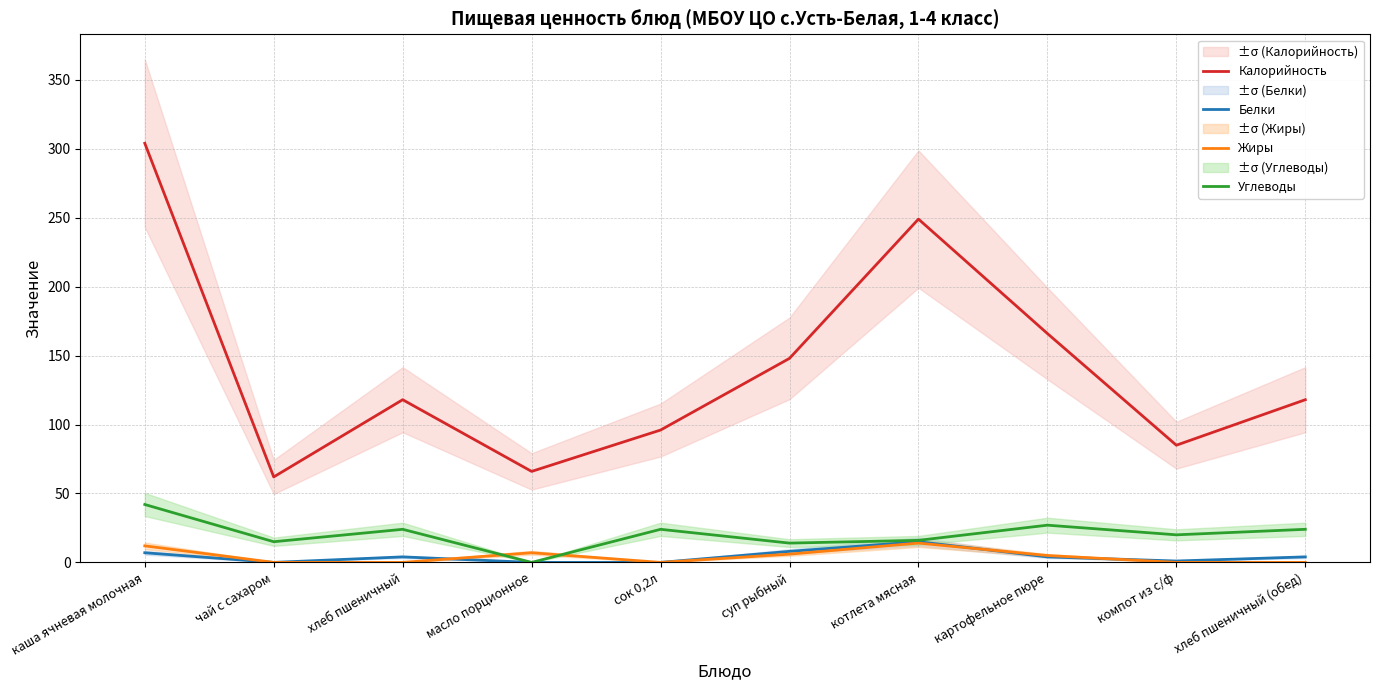

What is the minimum value for Калорийность?

62